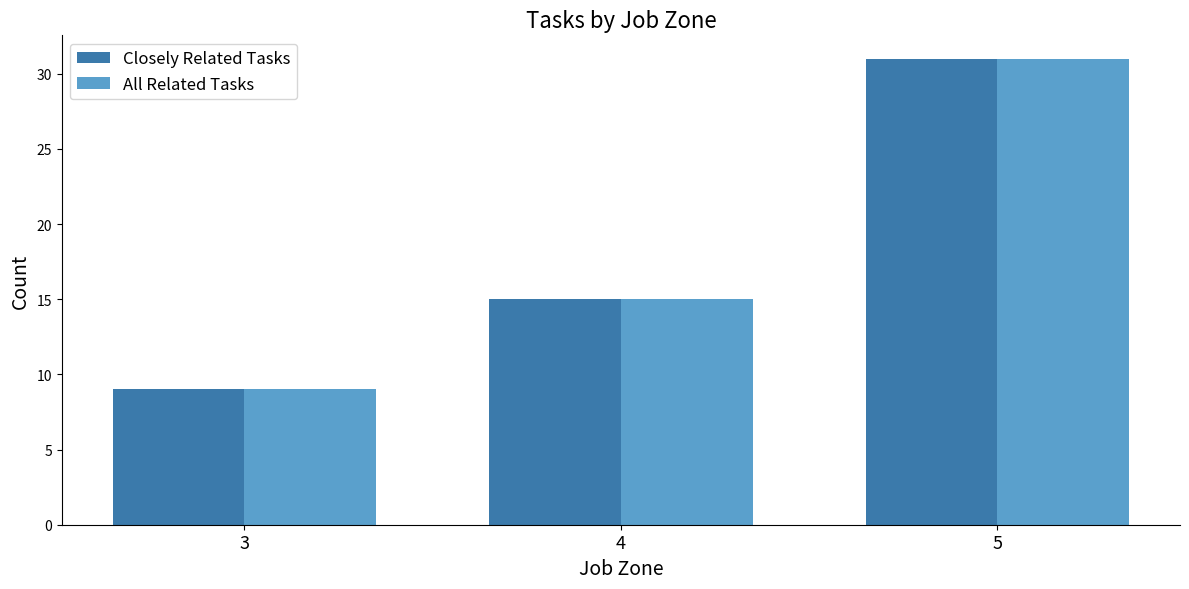

How many distinct data groups are displayed?

2